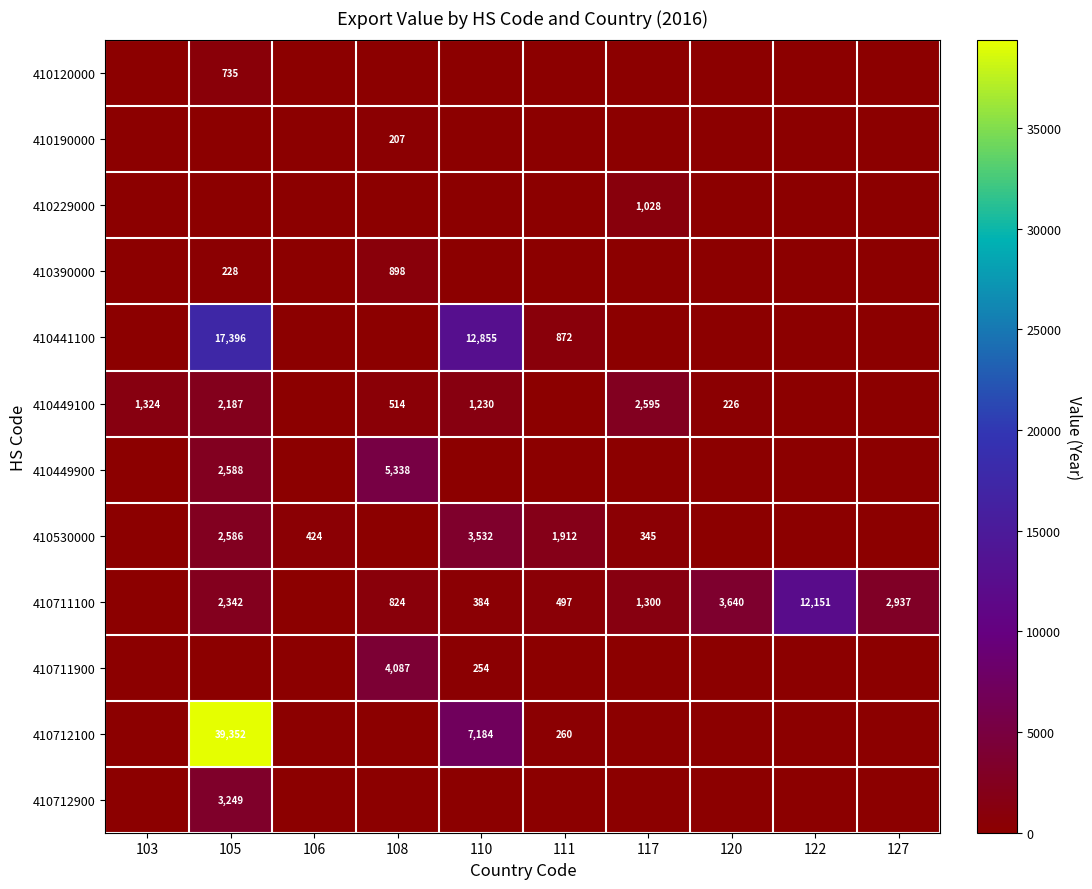

What is the total value across all series at 117?

5268